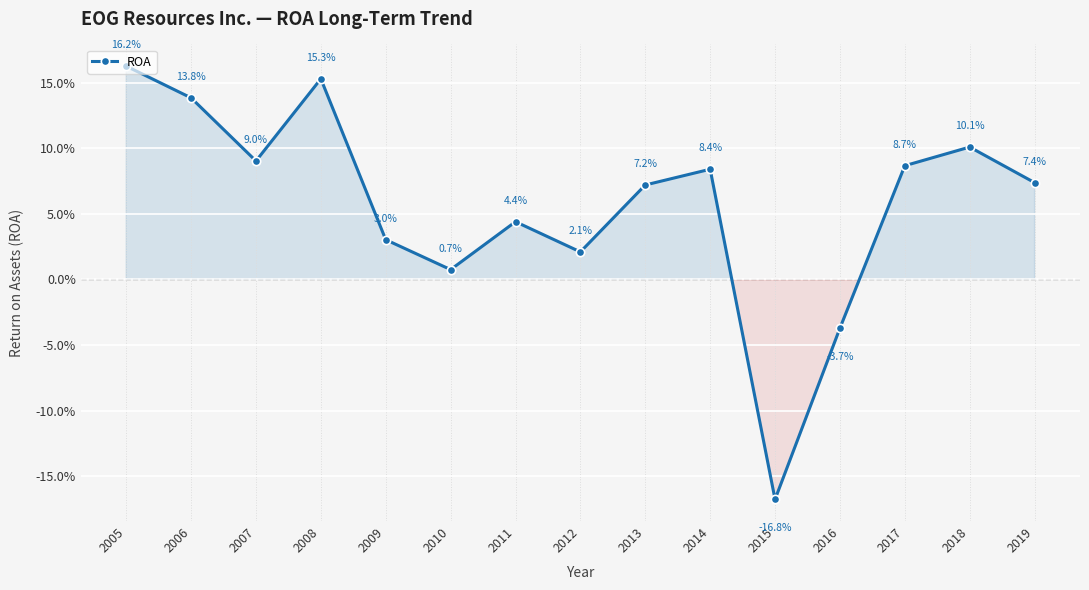

The value at 2006 is 0.2. True or false?

False